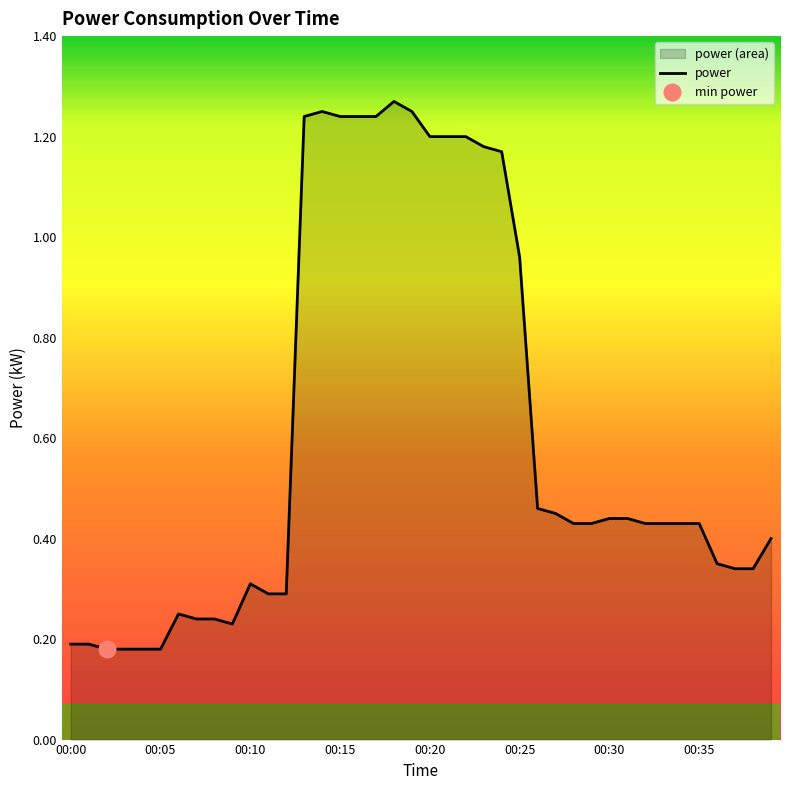

Is it true that power equals 1.6 at 00:25?

False